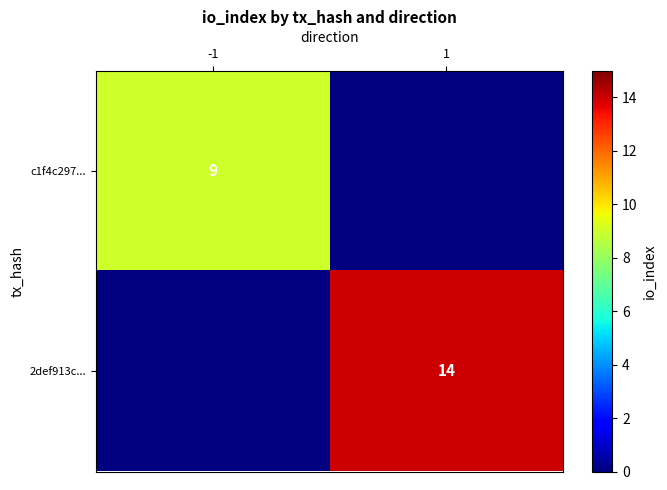

The value of 2def913c... at 1 is 14. True or false?

True